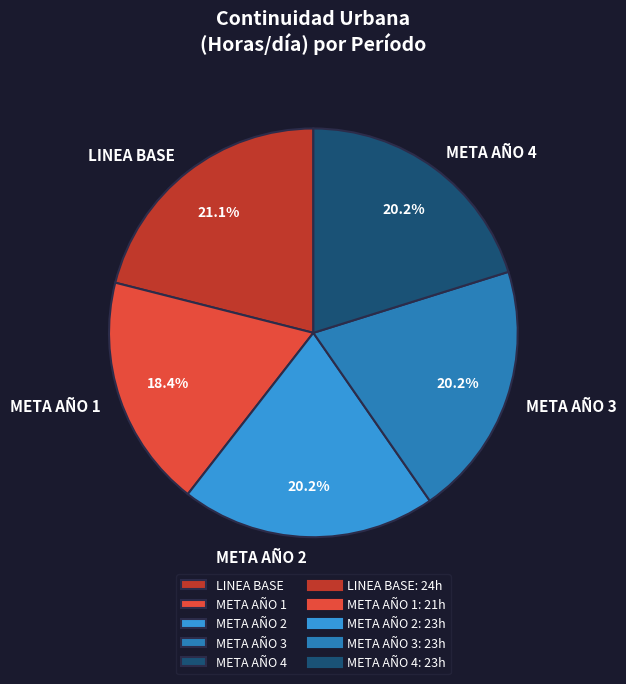

How many slices are in this pie chart?

5